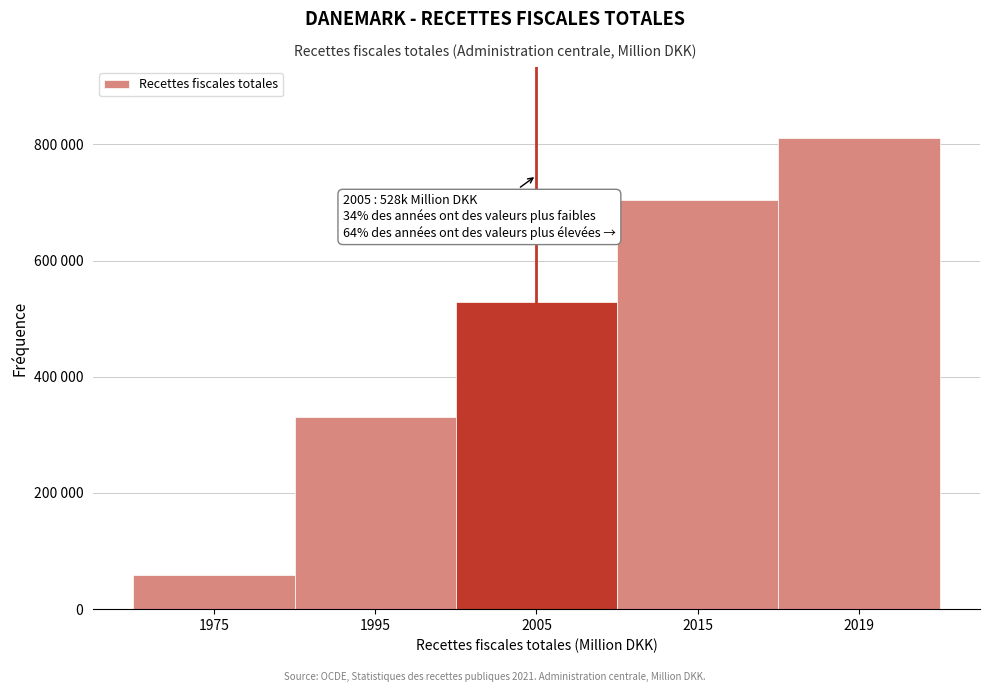

Are the bars horizontal?

No